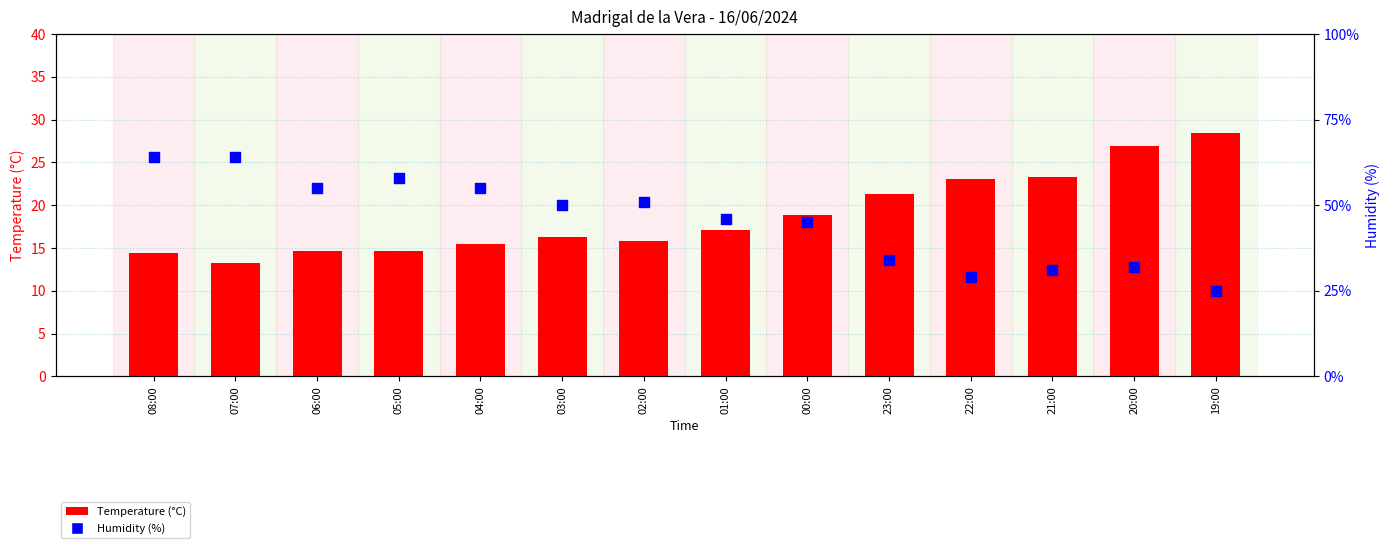

At which category is the sum across all series the highest?

08:00